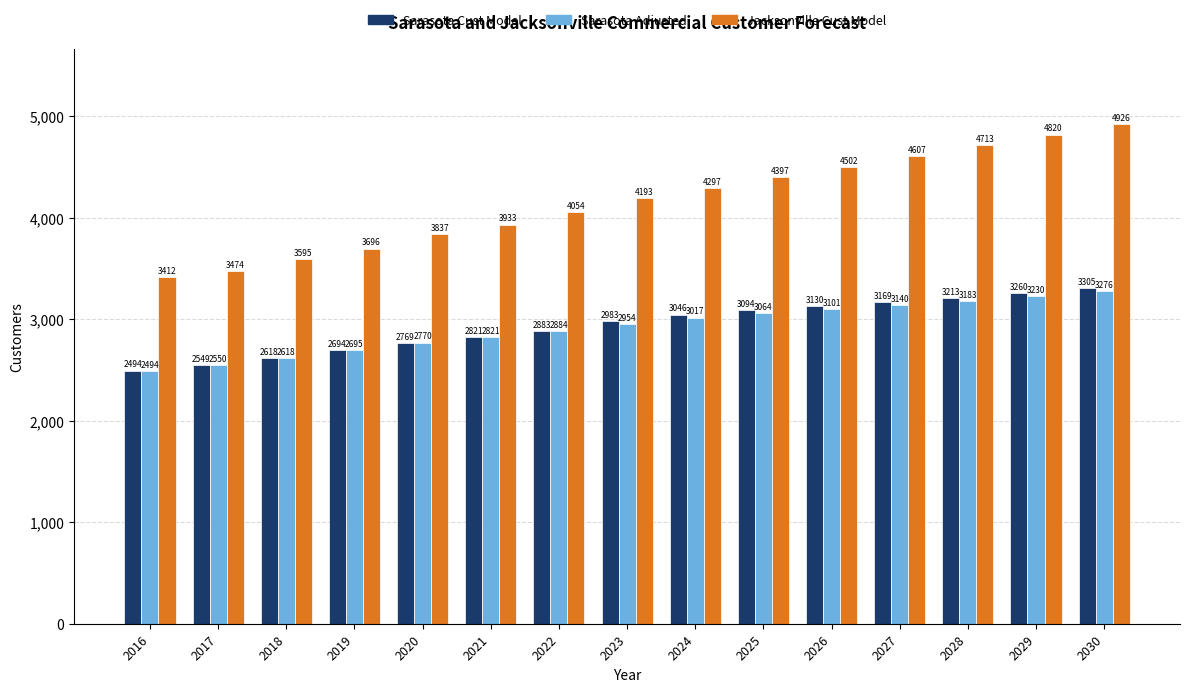

Is the value of Jacksonville Cust Model at 2017 greater than the value of Sarasota Adjusted at 2019?

Yes